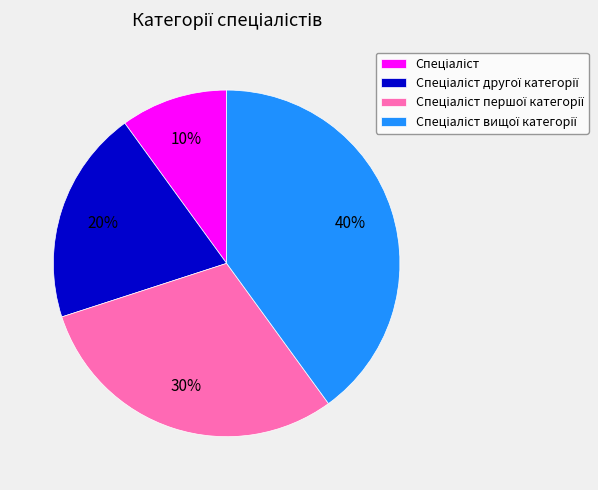

How many slices are in this pie chart?

4